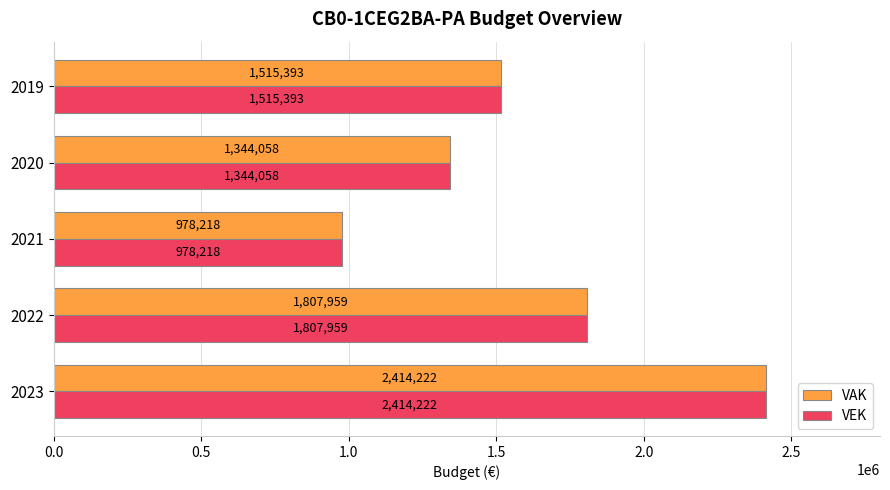

What is the highest value of the VAK series?

2414222